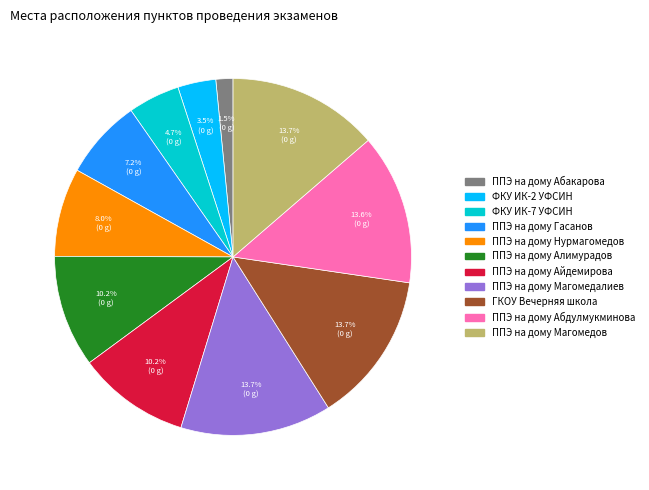

Does any single category account for the majority?

No